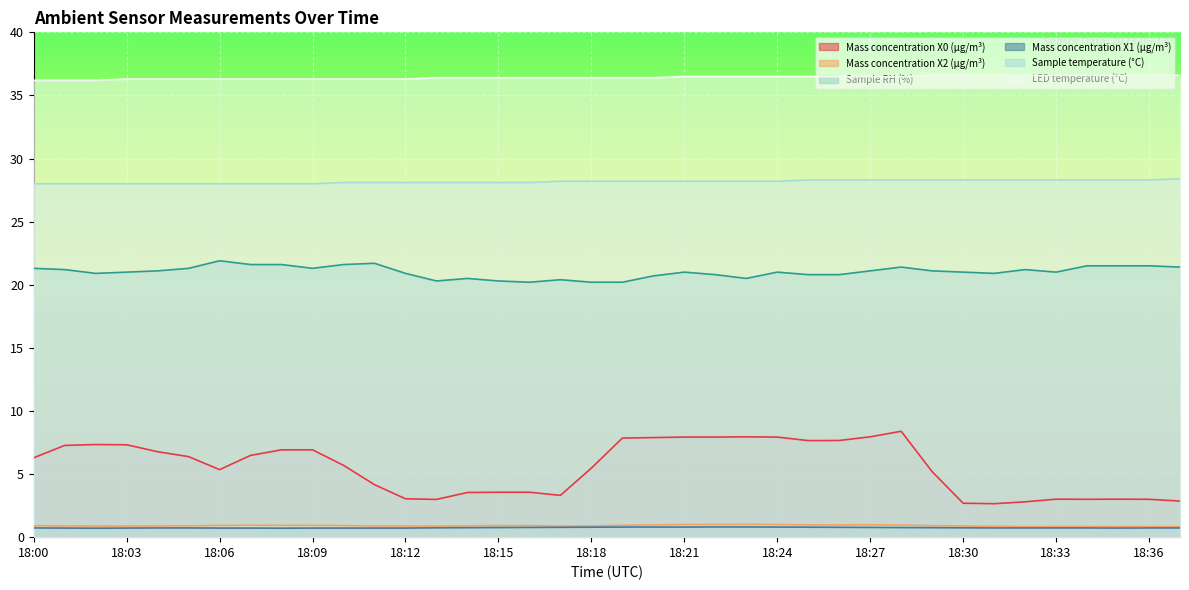

What value does the Sample temperature (°C) series have at 18:11?

28.1